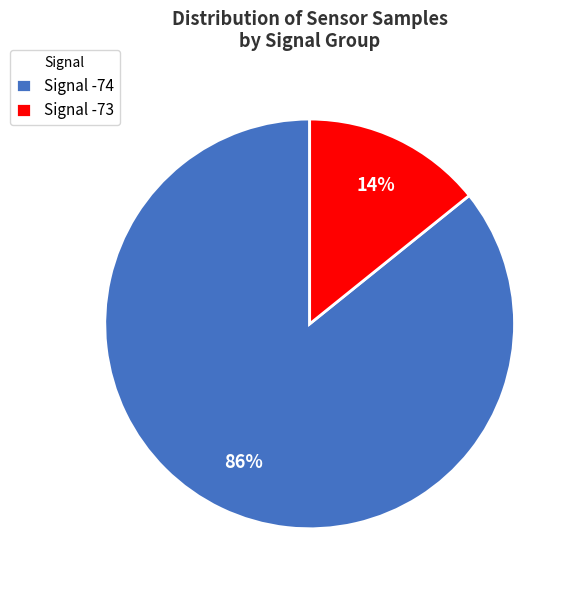

Rank the categories by value from highest to lowest.

Signal -74, Signal -73